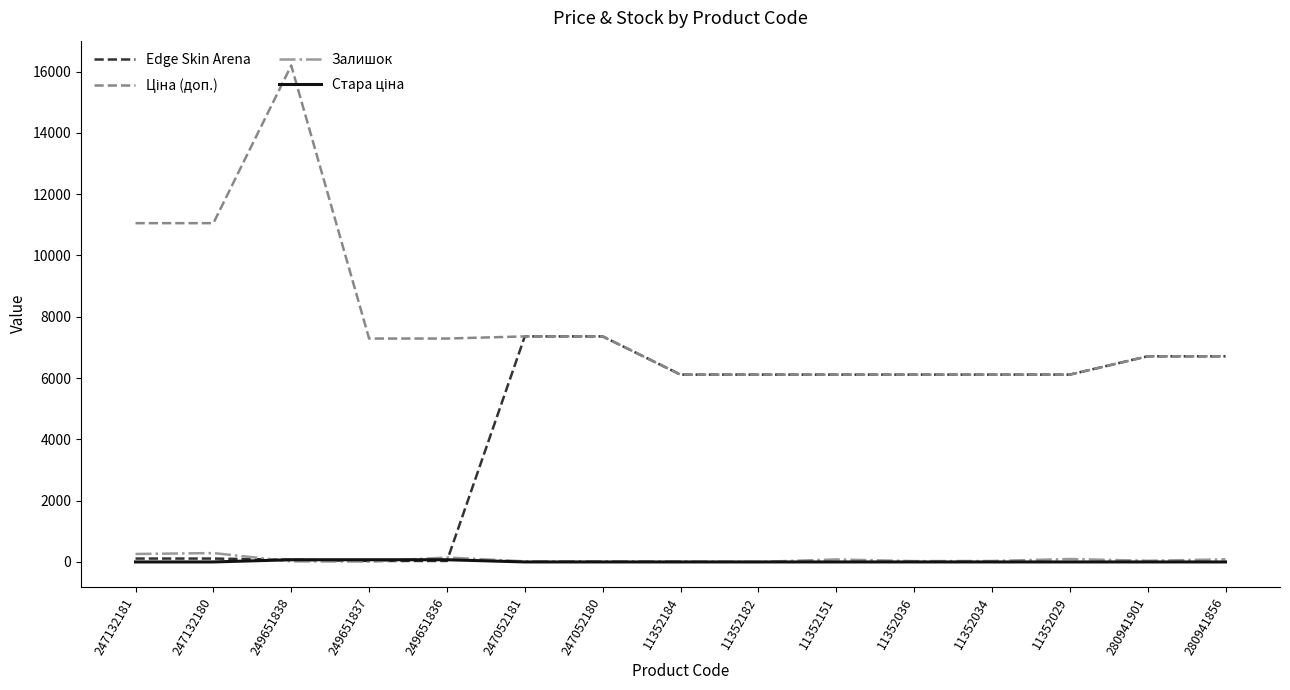

Which label corresponds to the largest value in the chart?

249651838